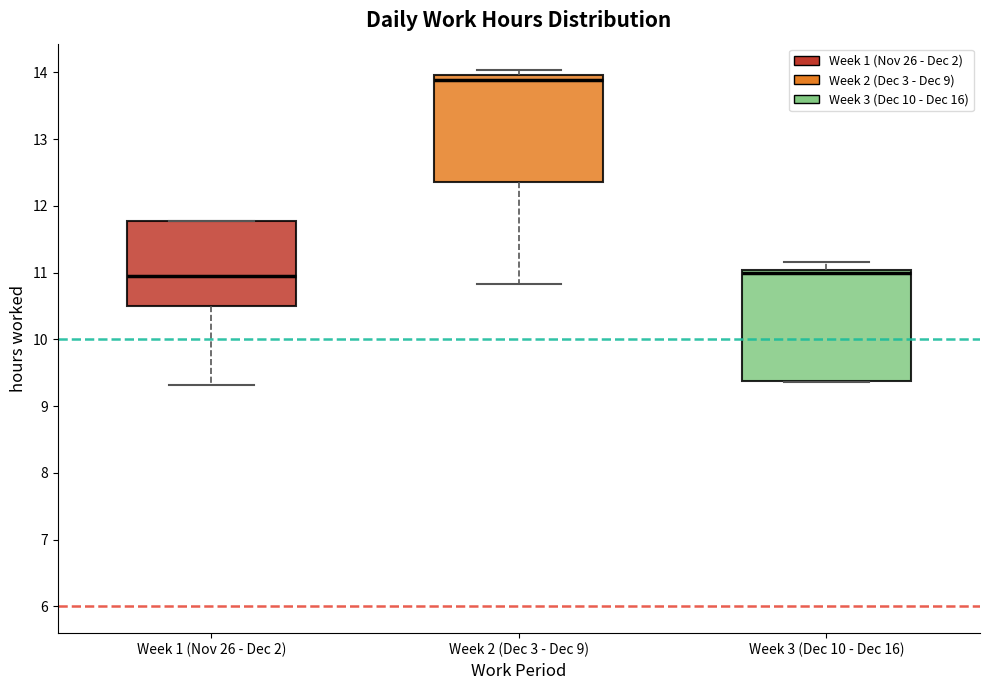

Where is the lower edge of the box for Week 2 (Dec 3 - Dec 9) on the y-axis? The values are not printed on the chart, so give them approximately, as read against the axis.

12.4